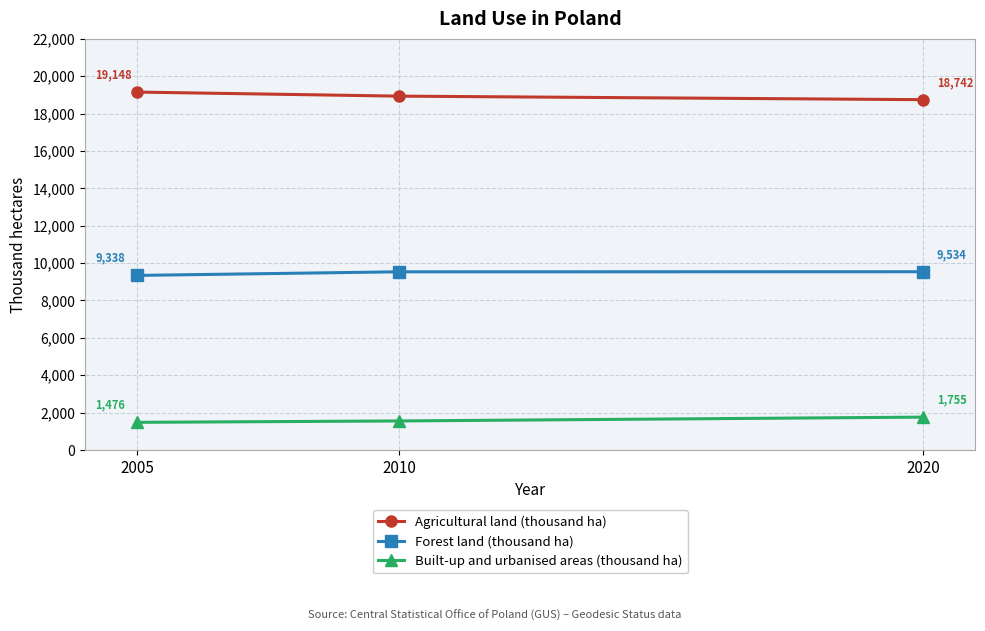

What is the sum of all Forest land (thousand ha) values?

28403